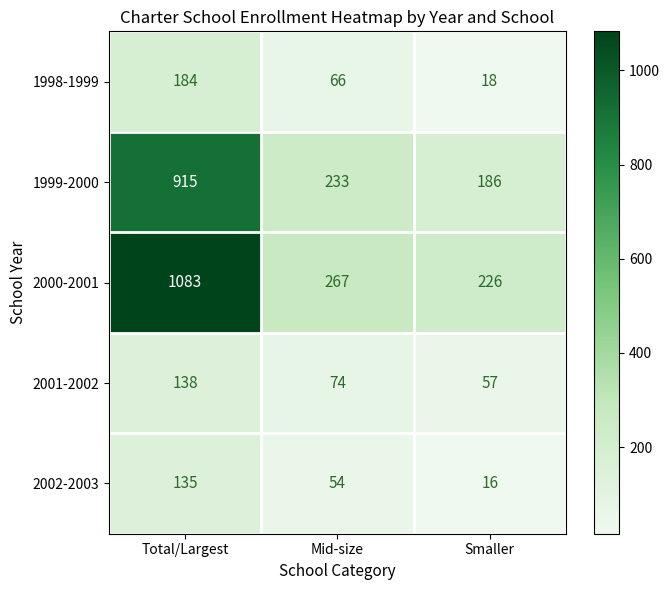

List the series in order of their peak value, highest first.

2000-2001, 1999-2000, 1998-1999, 2001-2002, 2002-2003